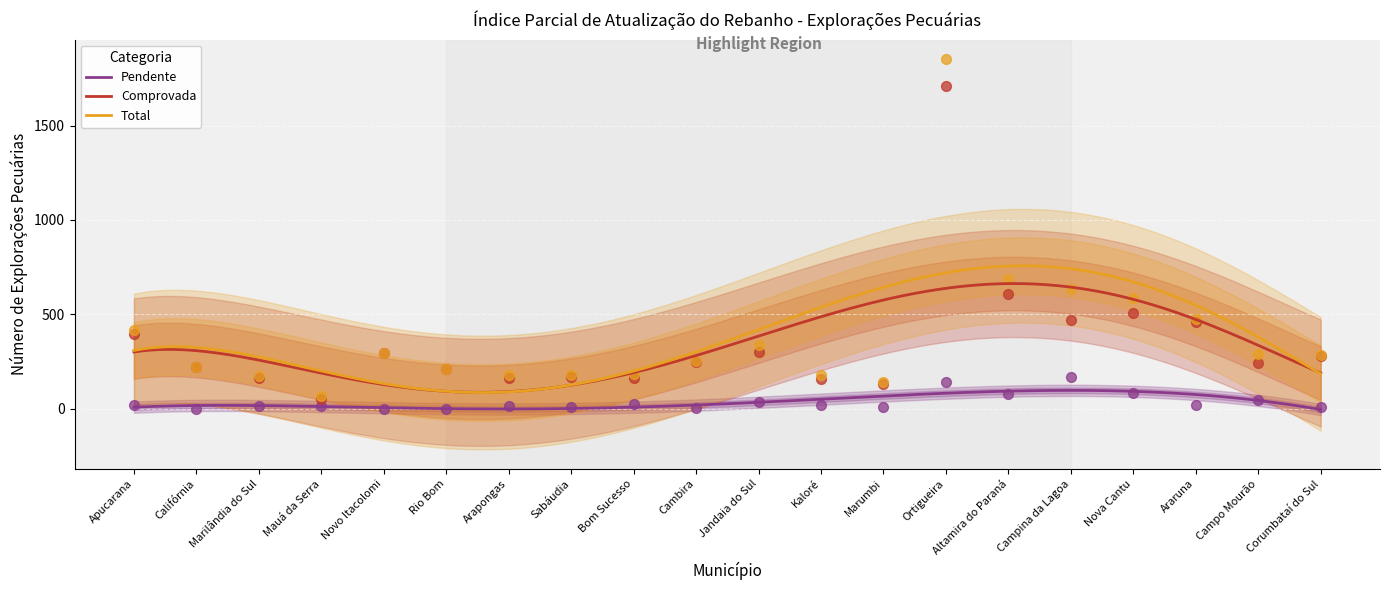

Which series reaches the minimum Y coordinate?

Pendente